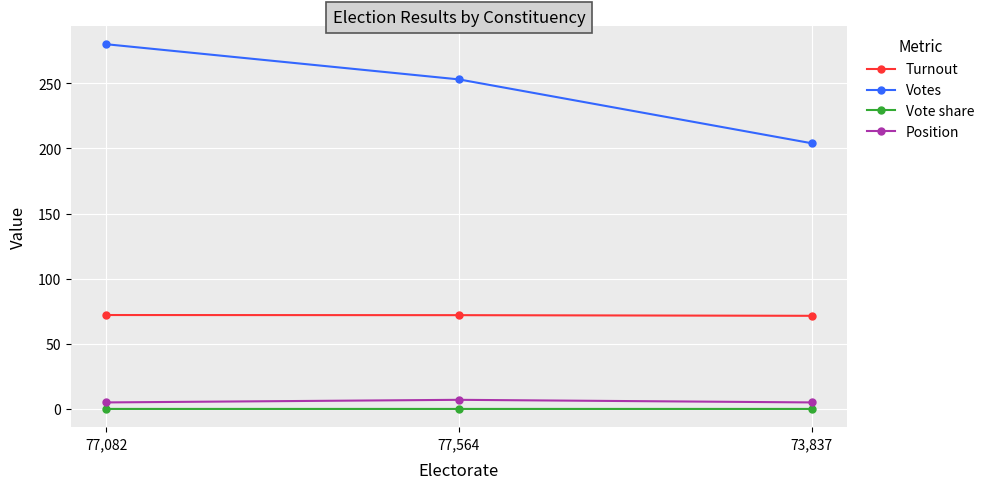

Which series has the widest spread of values?

Votes